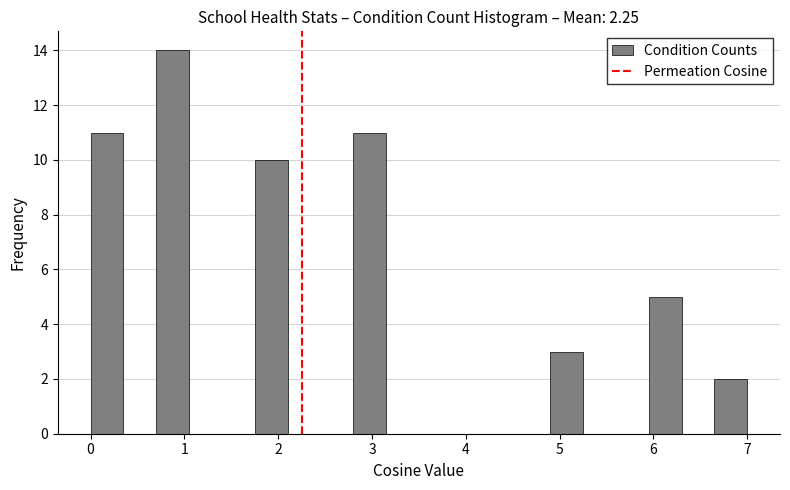

Read against the x-axis, roughly where is the centre of the tallest bar?

0.9